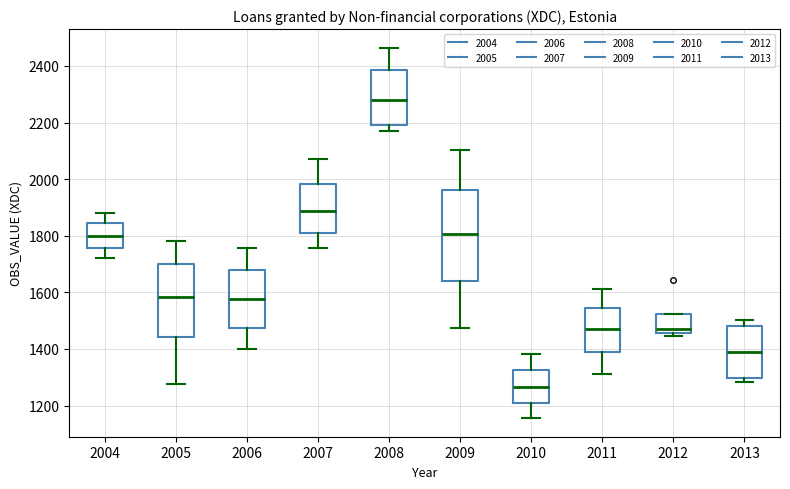

Which box has the highest median line?

2008